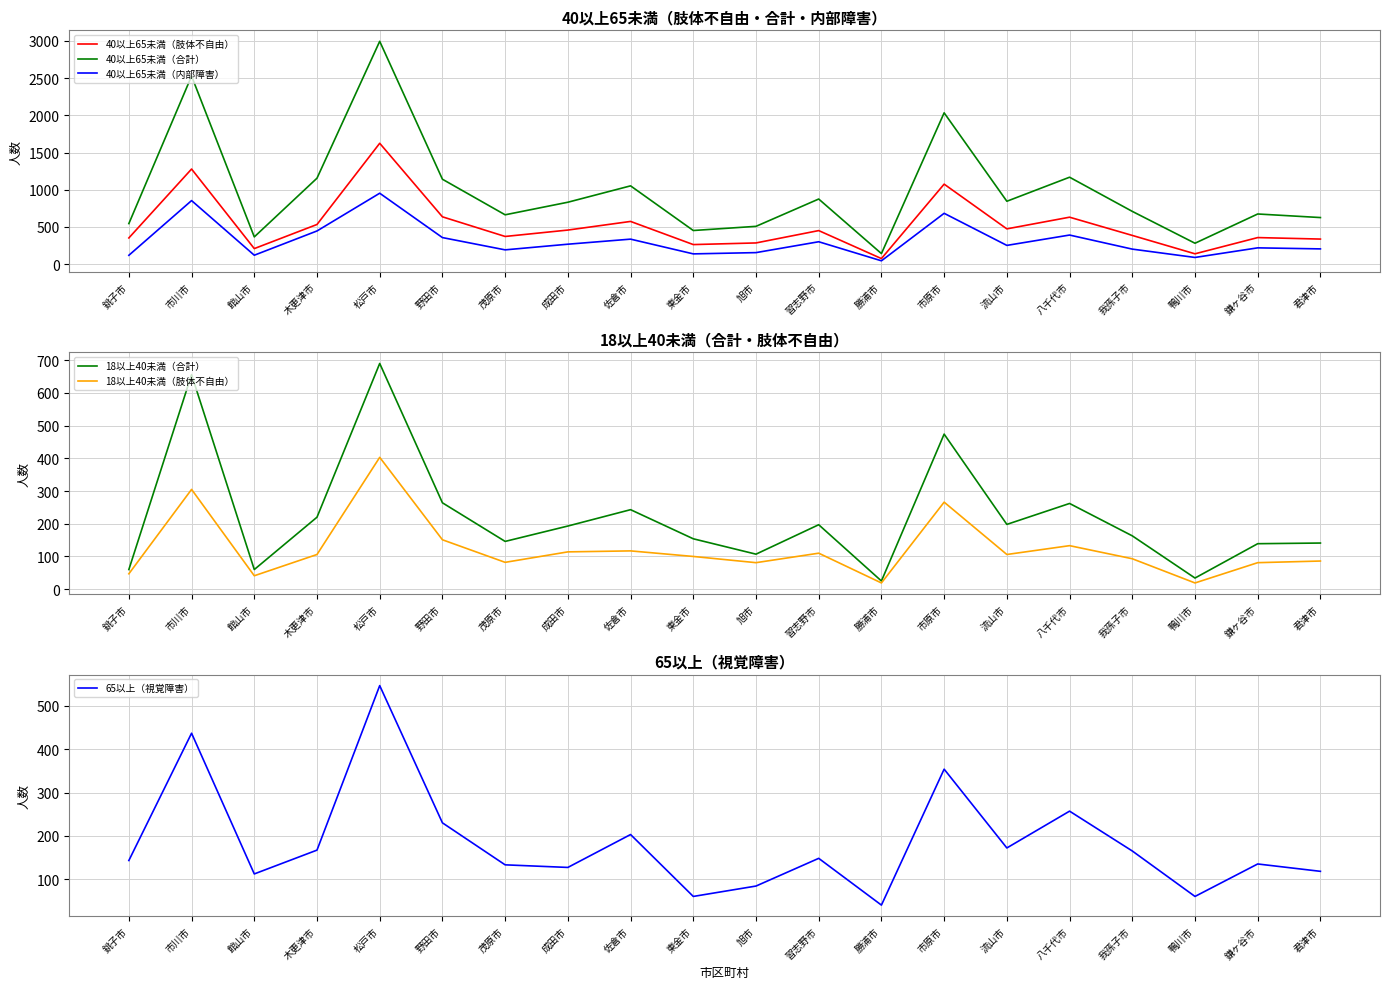

What is the value of the 40以上65未満（内部障害） point at the 18th from the left?

90